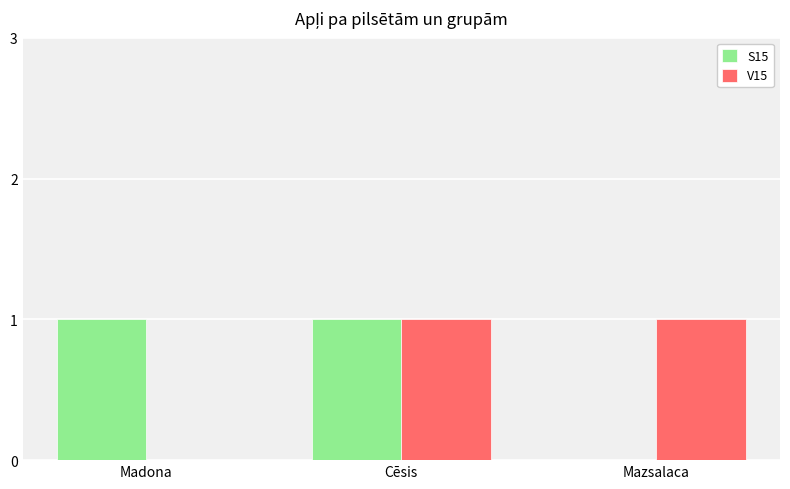

The V15 series shows 1 at Madona. True or false?

False